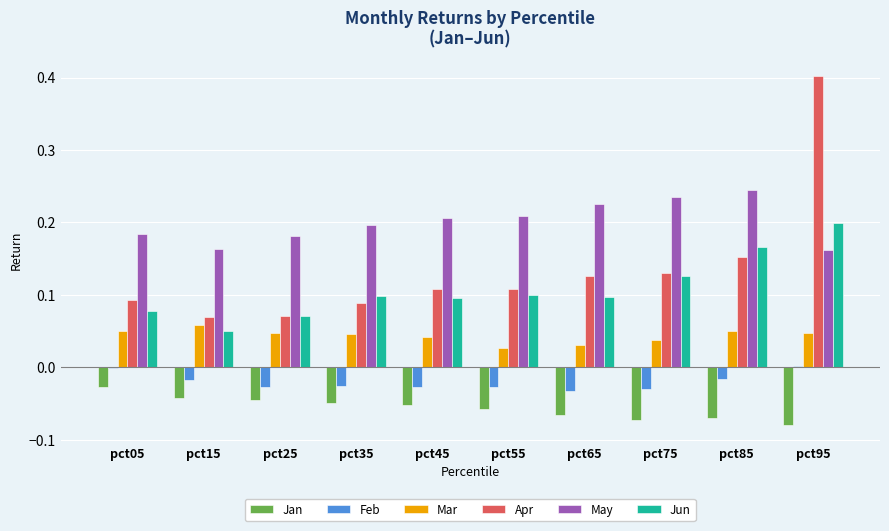

Is it true that Mar equals 0.1 at pct95?

False